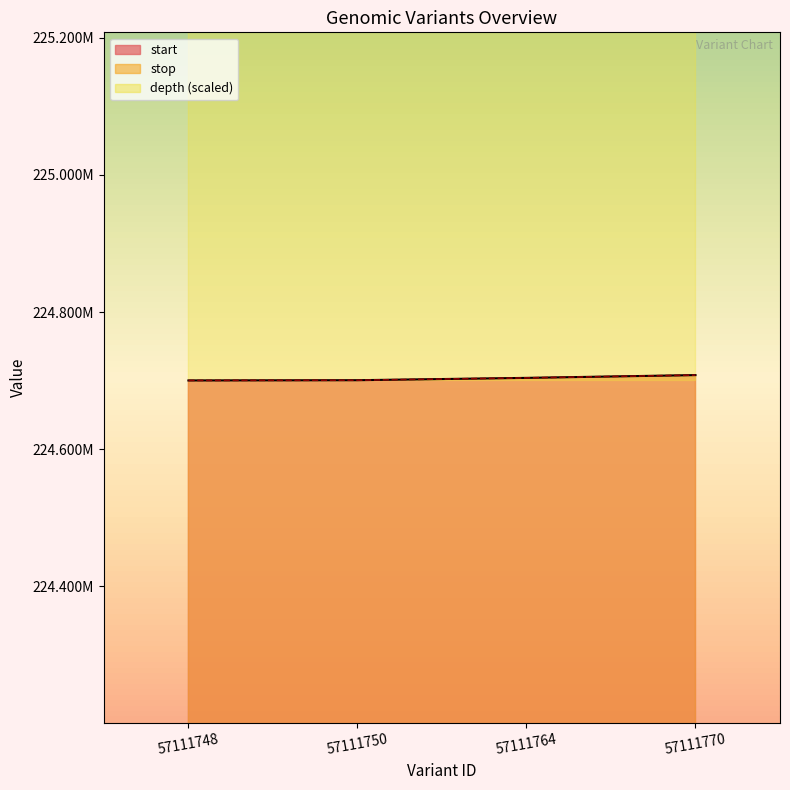

Reading left to right, transcribe all the data shown in this chart.

start: 57111748=224700182	57111750=224700530	57111764=224703930	57111770=224707982
stop: 57111748=224700184	57111750=224700531	57111764=224703931	57111770=224707983
depth: 57111748=228000000	57111750=231000000	57111764=232200000	57111770=231300000